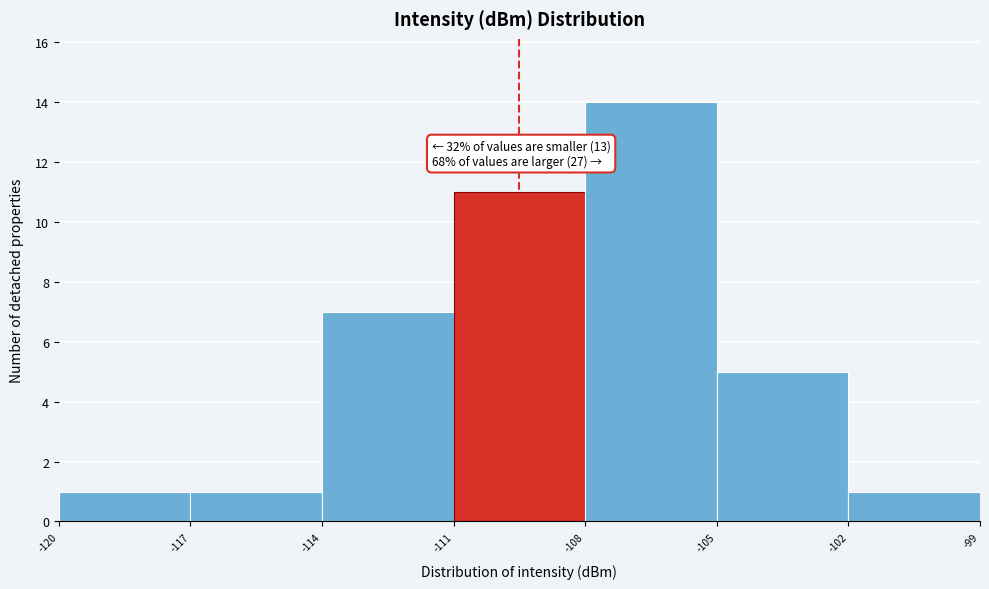

Which range on the x-axis has the tallest bar?

-108 to -105